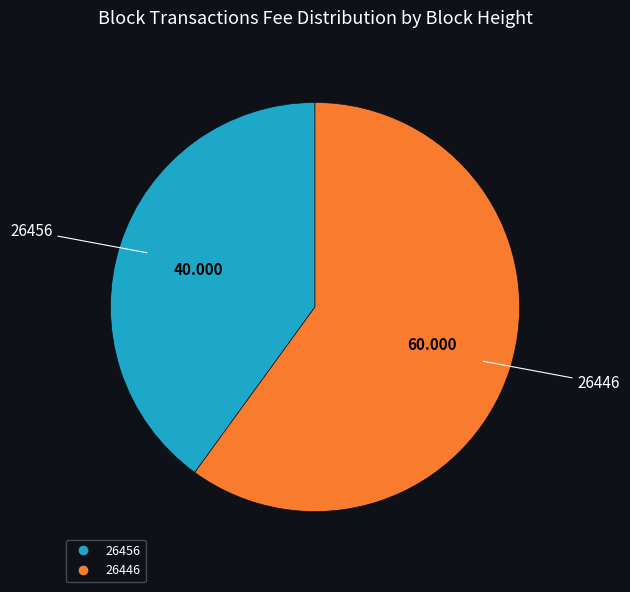

Do 26446 and 26456 together represent more than half of the pie?

Yes